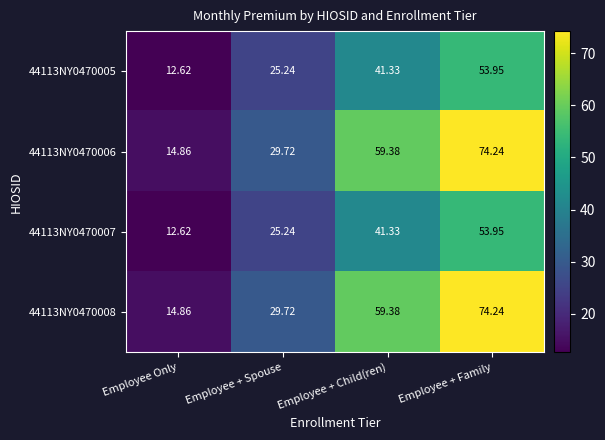

List the labels in order of 44113NY0470008 value, largest first.

Employee + Family, Employee + Child(ren), Employee + Spouse, Employee Only